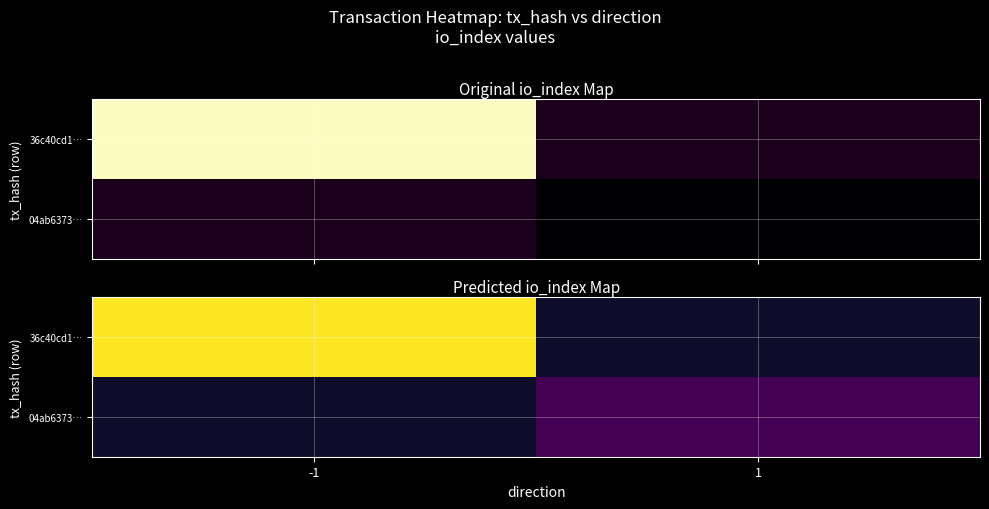

Rank the series by their average value, from highest to lowest.

36c40cd1…, 04ab6373…